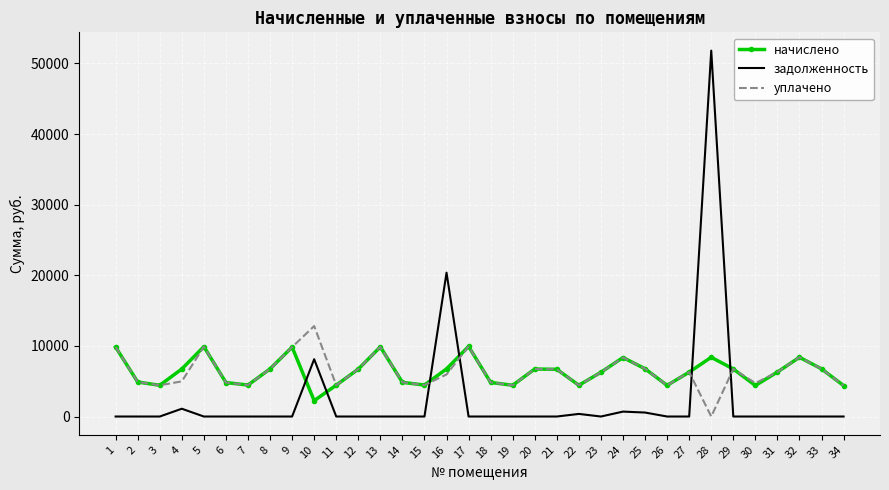

What is the maximum value for начислено?

9922.4